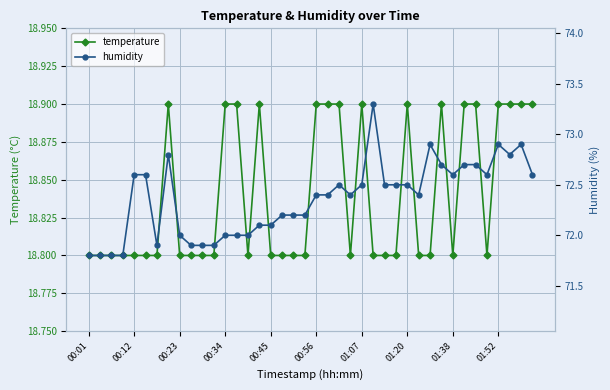

Count the temperature values in the range 18 to 19.

40